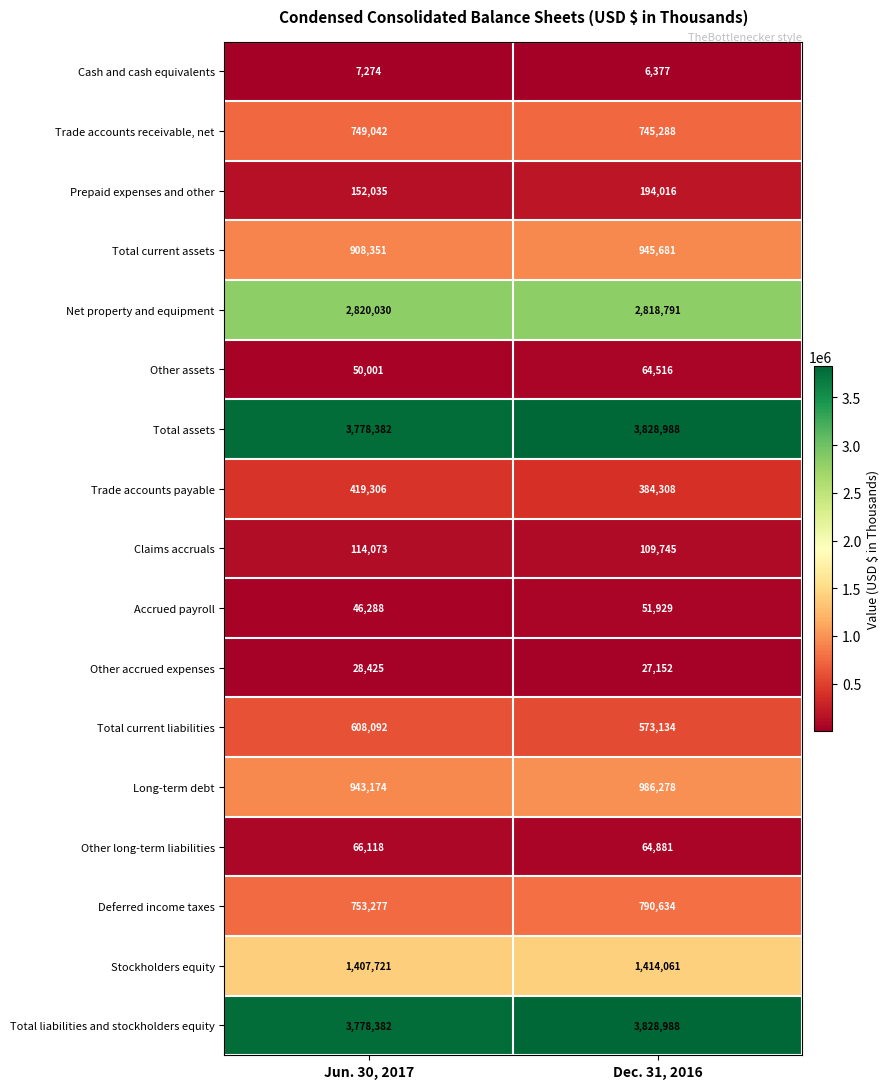

List the labels in order of Other accrued expenses value, smallest first.

Dec. 31, 2016, Jun. 30, 2017